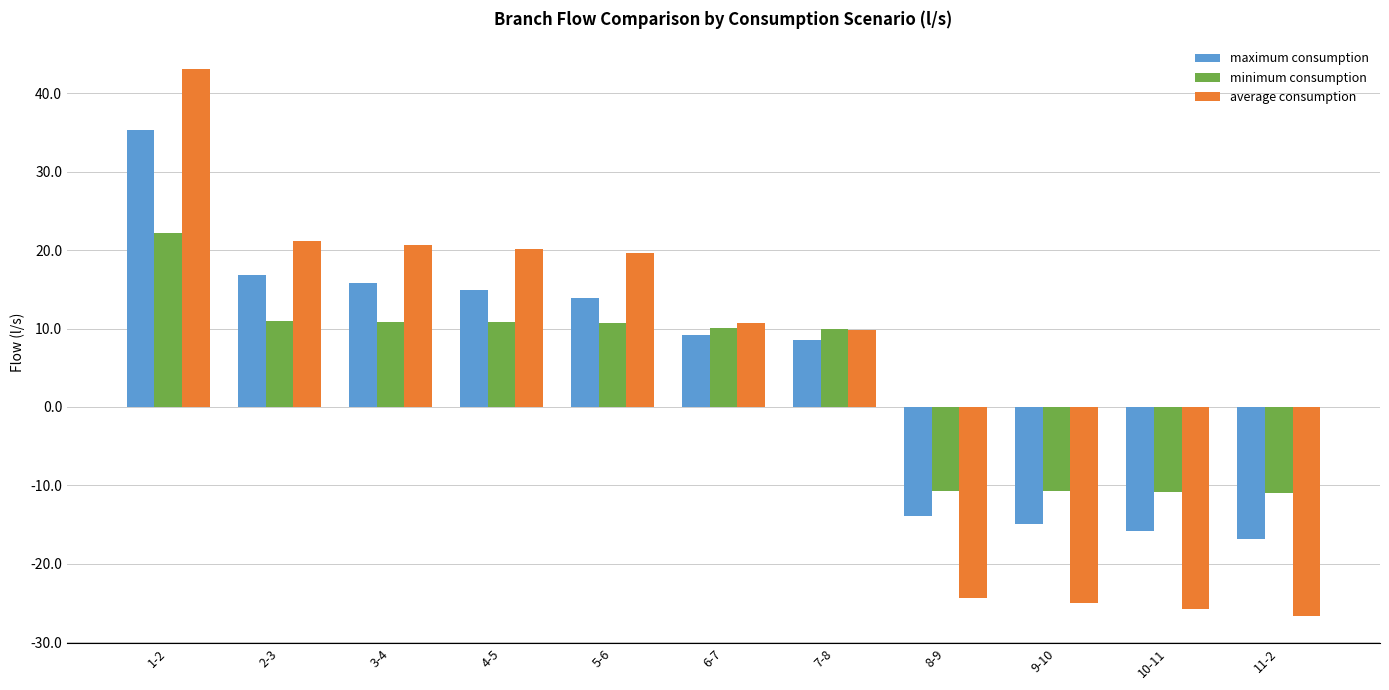

How many negative values does the minimum consumption series have?

4